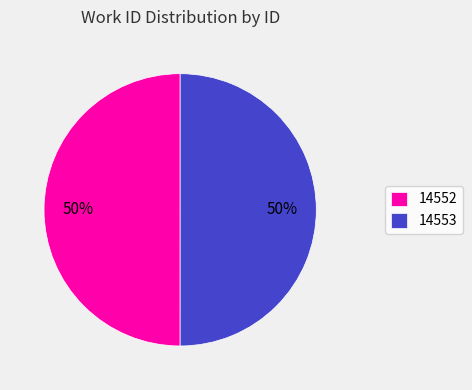

Approximately how many times larger is the value at 14553 compared to 14552?

1.0